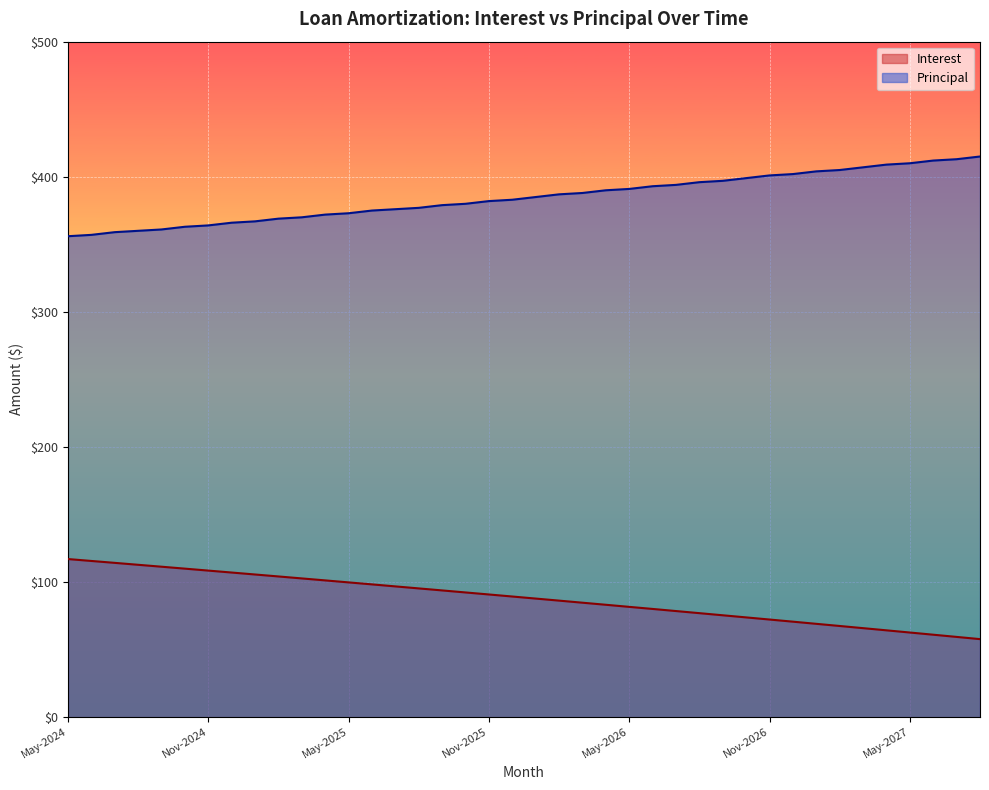

Which category has the highest value across all series?

Aug-2027